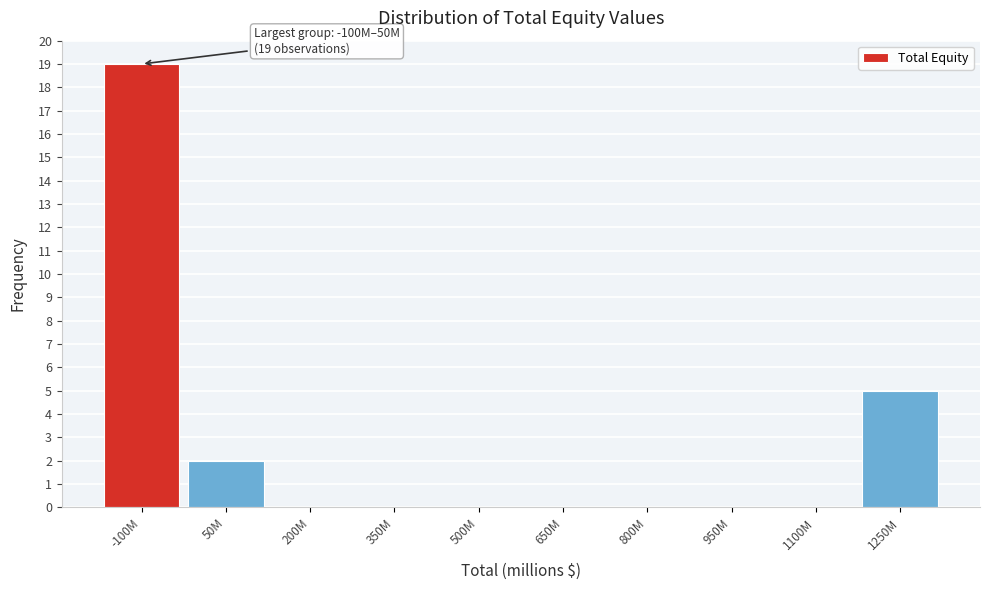

Reading left to right, transcribe all the data shown in this chart.

-100M=19	50M=2	200M=0	350M=0	500M=0	650M=0	800M=0	950M=0	1100M=0	1250M=5